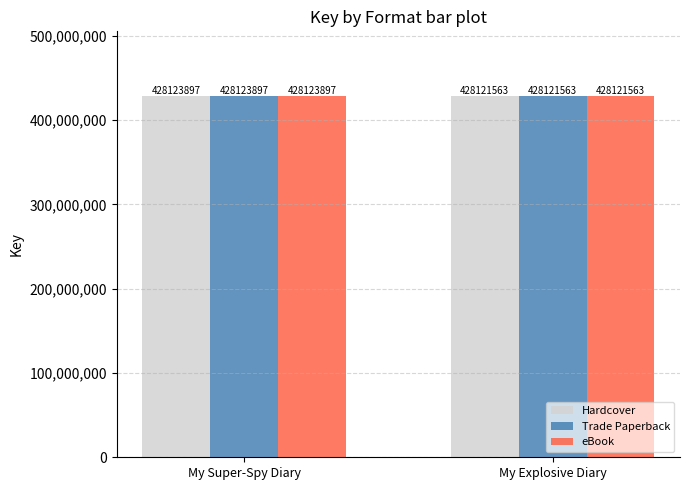

How many data points in eBook are less than 428123897?

1